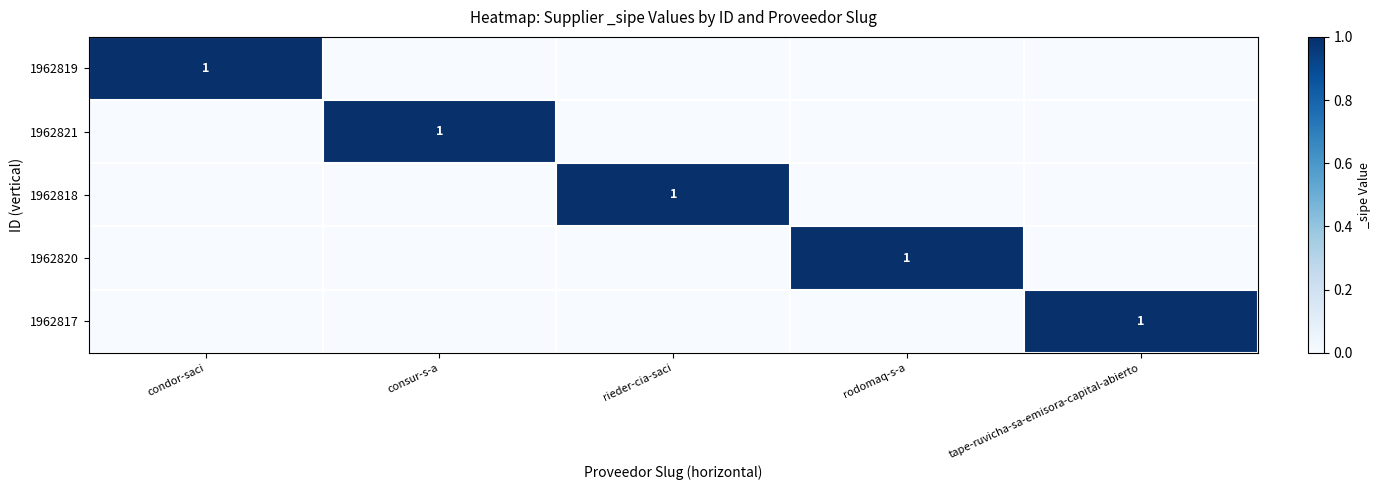

At which category is the sum across all series the highest?

condor-saci